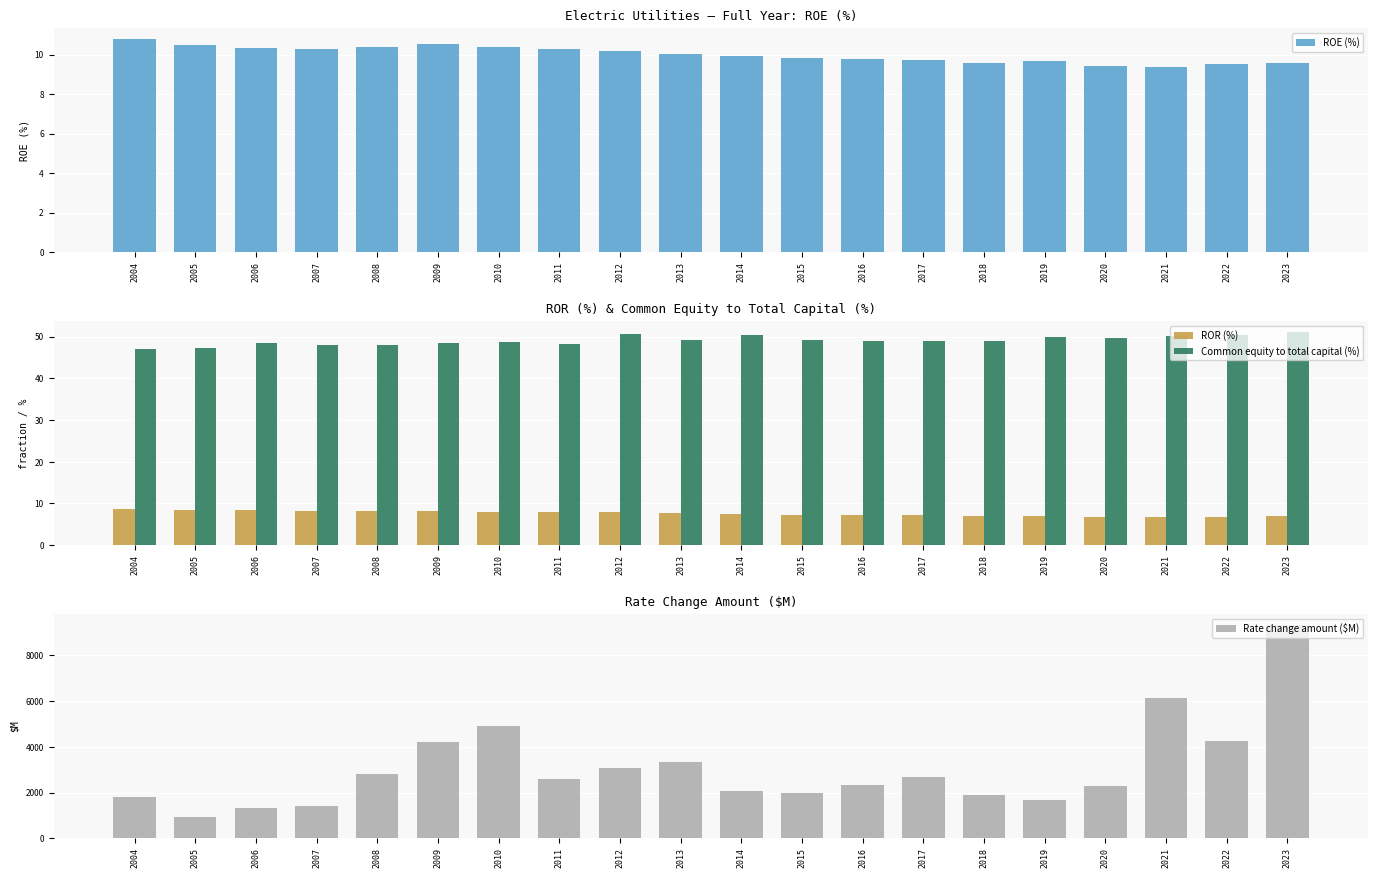

How many bars are there in each group?

4